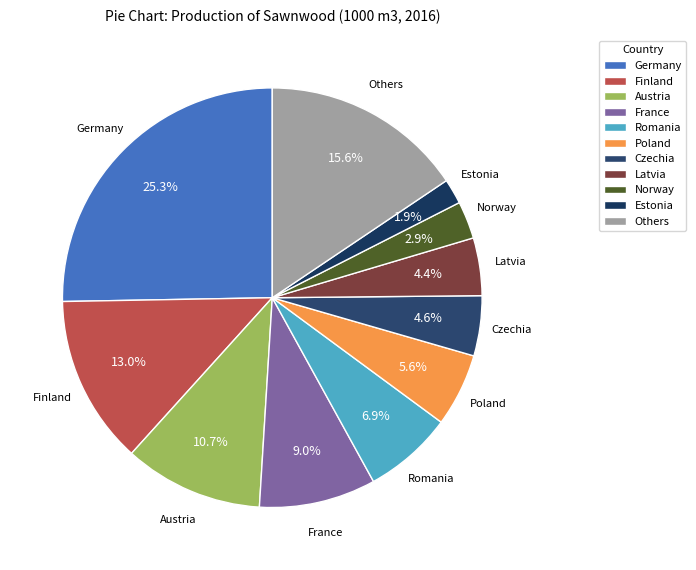

How many segments does this pie chart have?

11